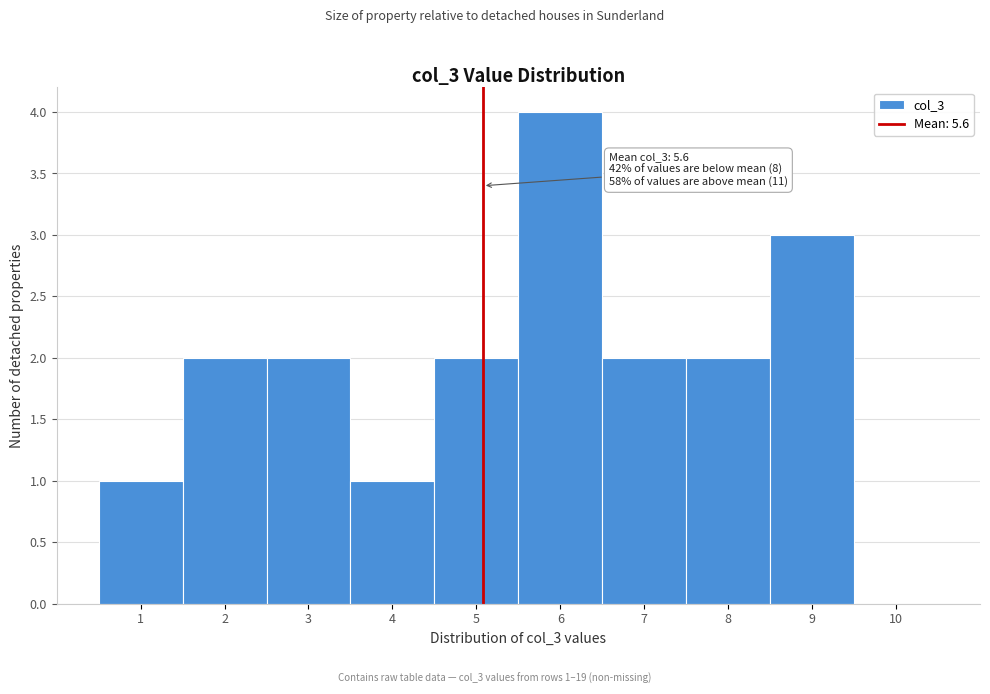

Reading right to left, transcribe all the data shown in this chart.

10=0	9=3	8=2	7=2	6=4	5=2	4=1	3=2	2=2	1=1